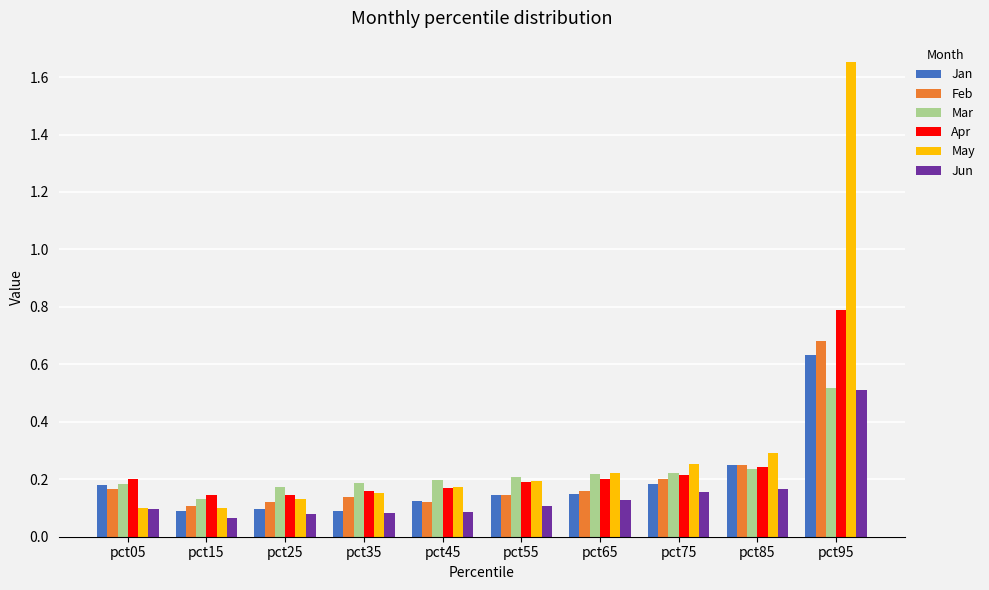

Count the Jun values in the range 0 to 1.

10